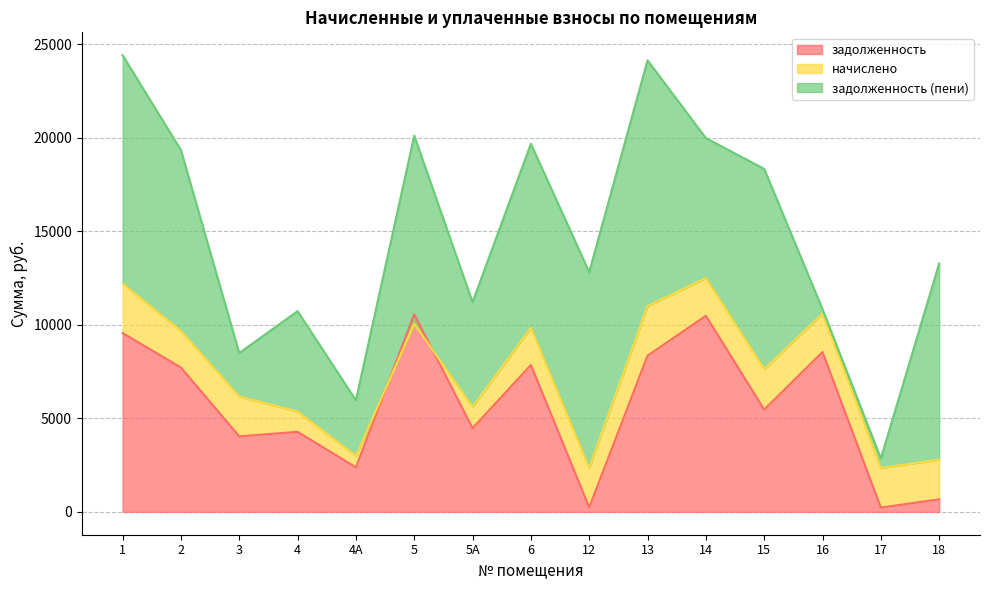

Between which two adjacent categories do задолженность (пени) and начислено first intersect?

15 and 16